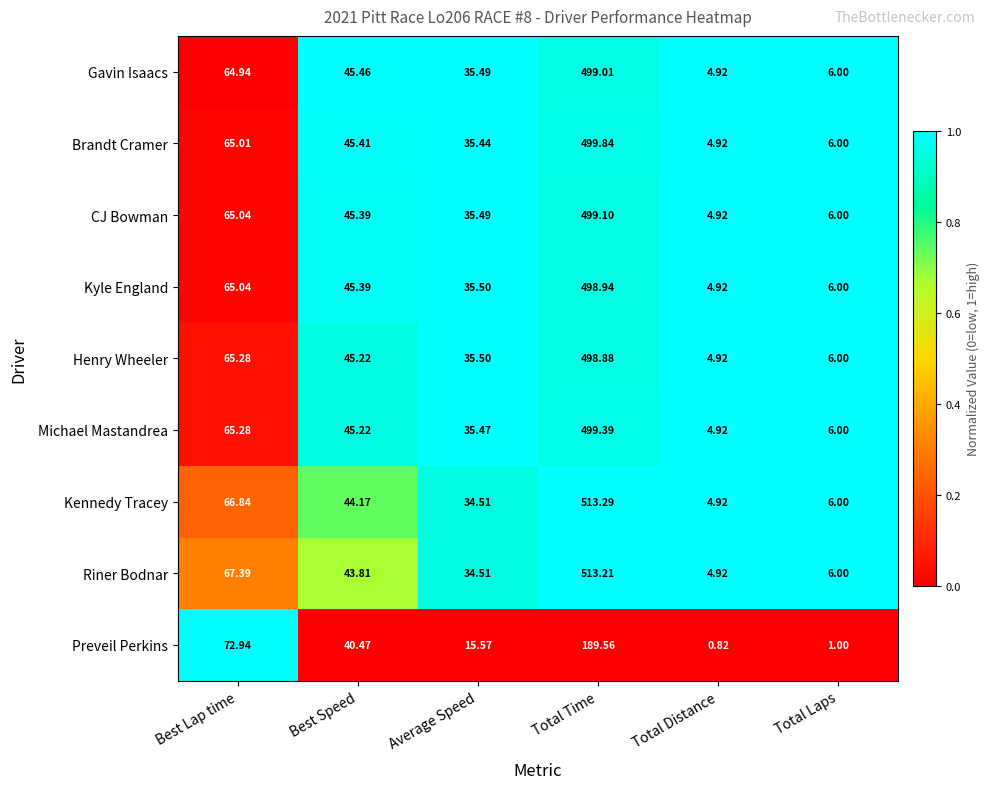

At which category is the sum across all series the highest?

Total Time